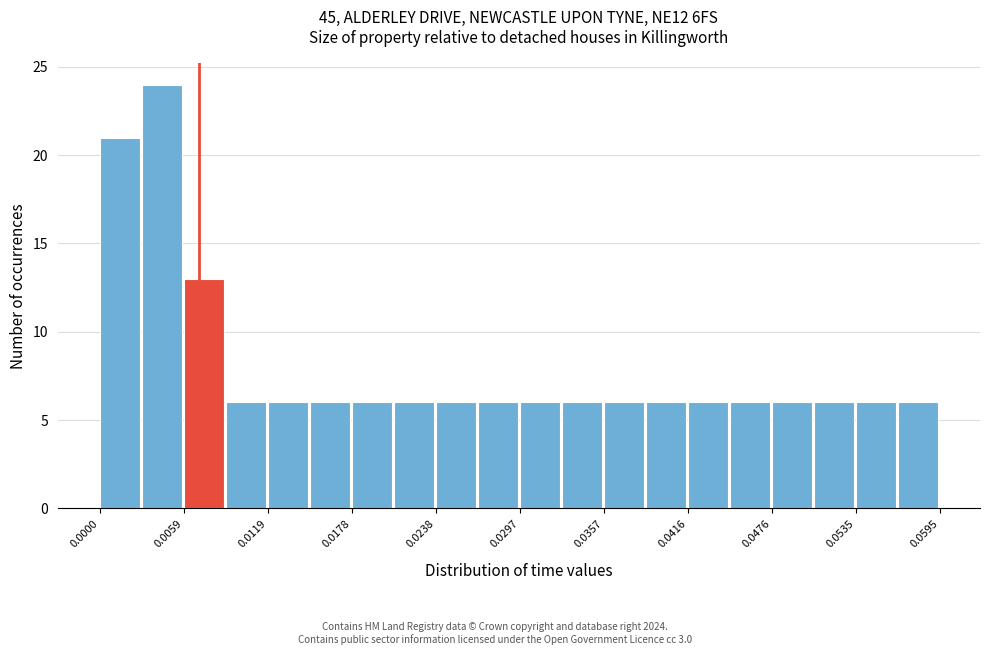

Read against the x-axis, roughly where is the centre of the tallest bar?

0.004